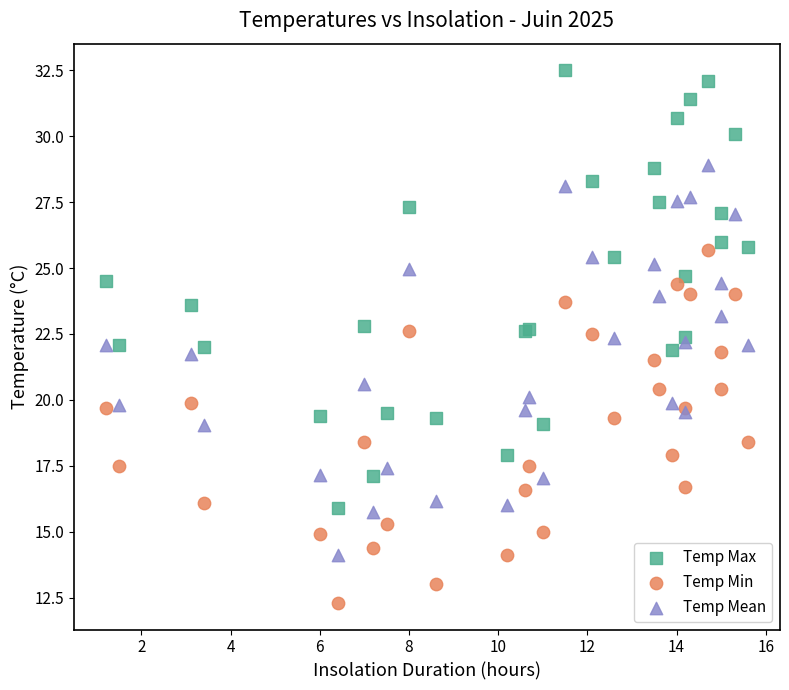

What is the X range (max minus min) for the scatter plot?

14.4